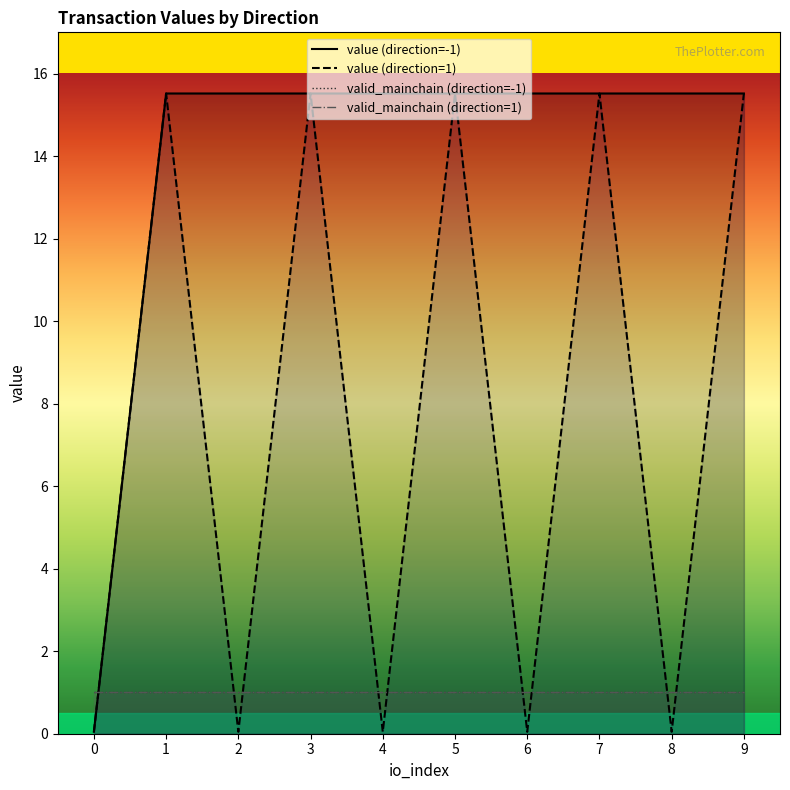

True or false: valid_mainchain has more than 0 points higher than both neighbors.

False